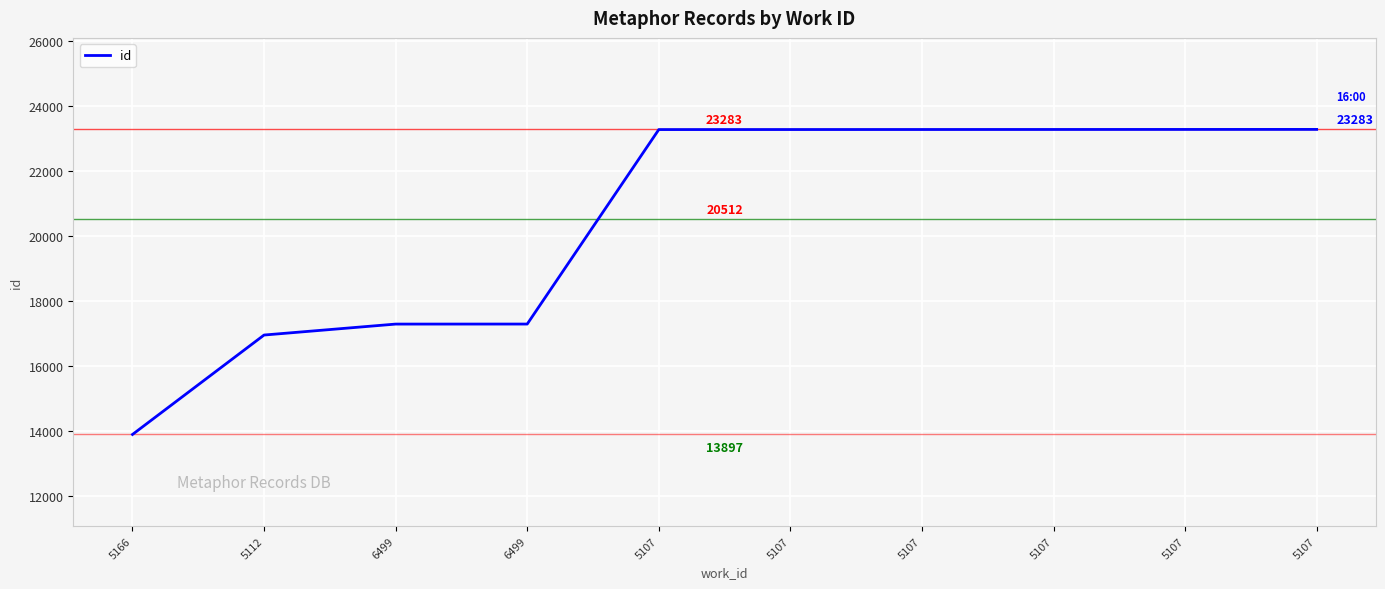

Reading left to right, list all the values displayed in this chart.

5166=13897	5112=16956	6499=17293	6499=17294	5107=23278	5107=23279	5107=23280	5107=23281	5107=23282	5107=23283